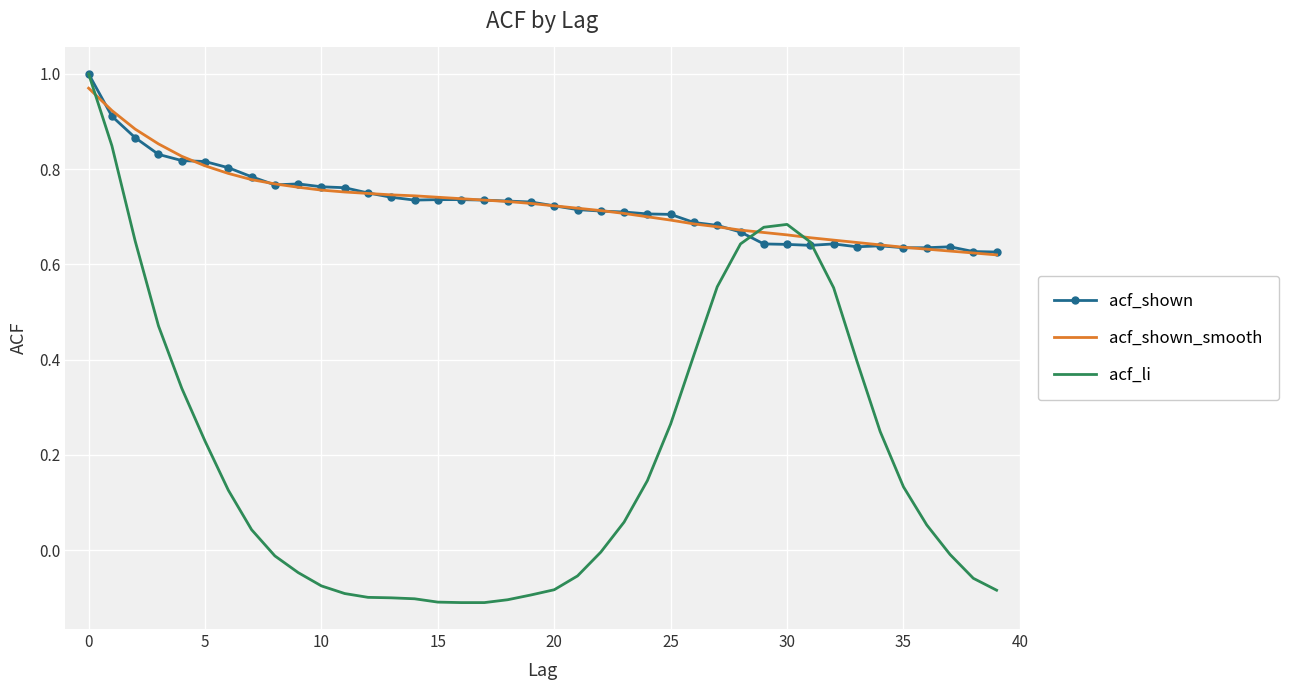

Which series has the widest spread of values?

acf_li